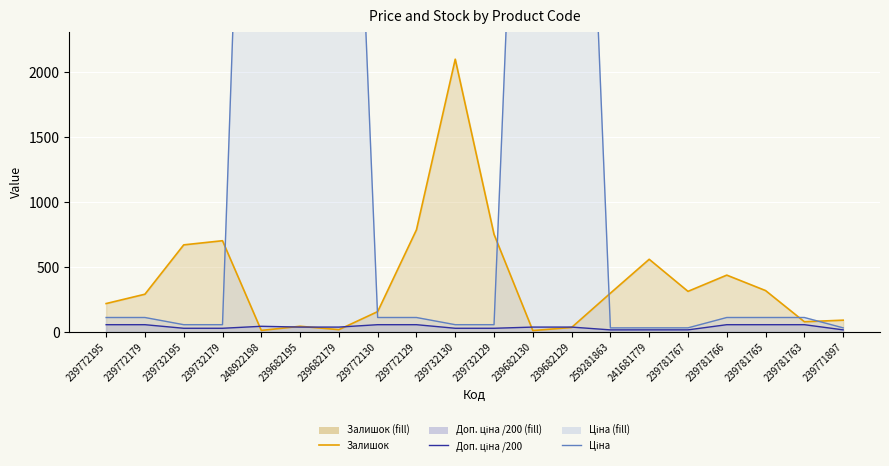

What is the maximum value shown in the chart?

8581.1